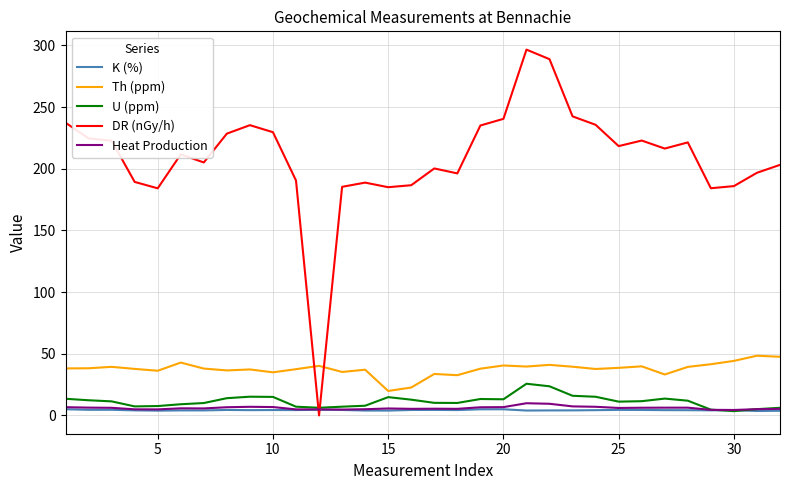

What is the minimum value for U (ppm)?

3.5